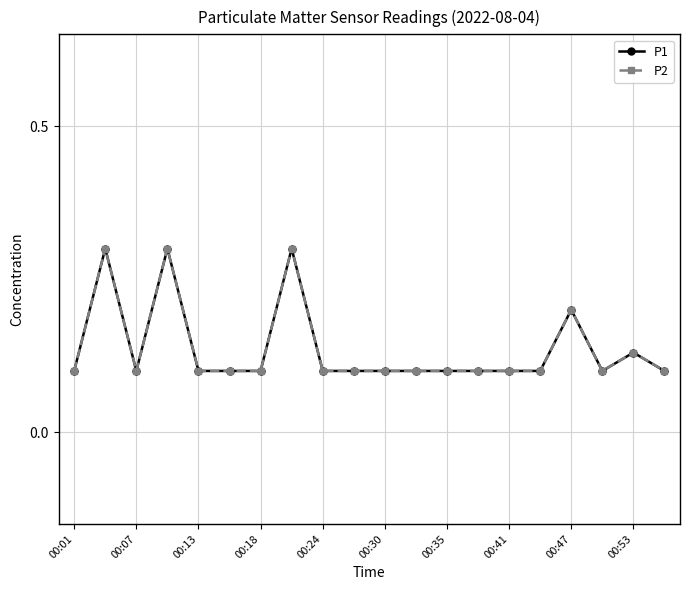

At how many categories does at least one series exceed 0?

20